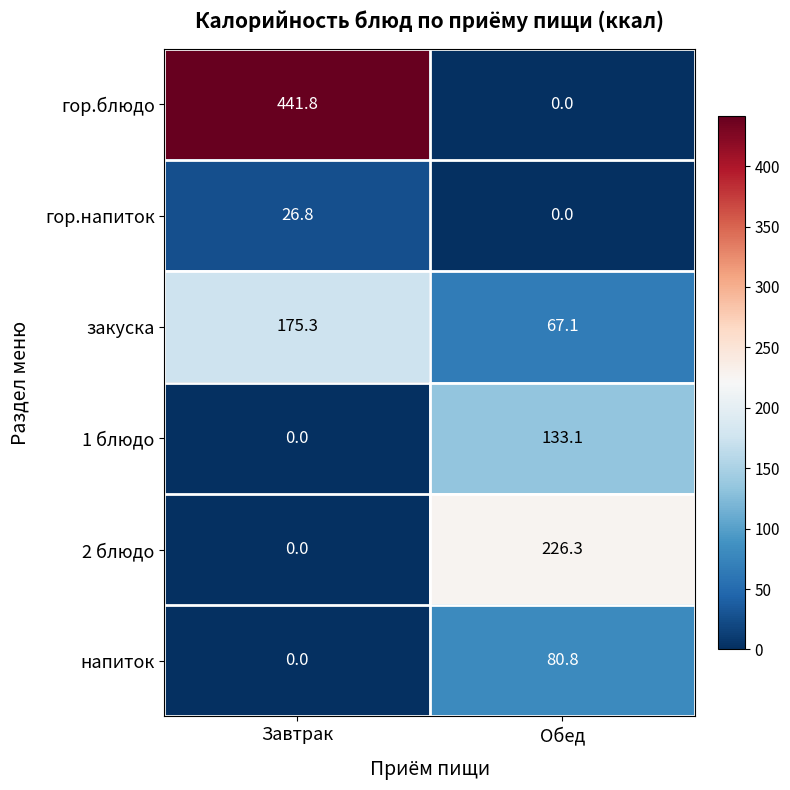

Is it true that напиток equals 116.7 at Обед?

False